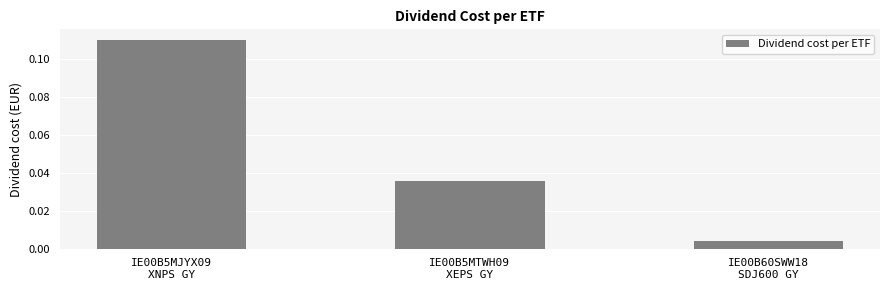

Does the chart contain any negative values?

No